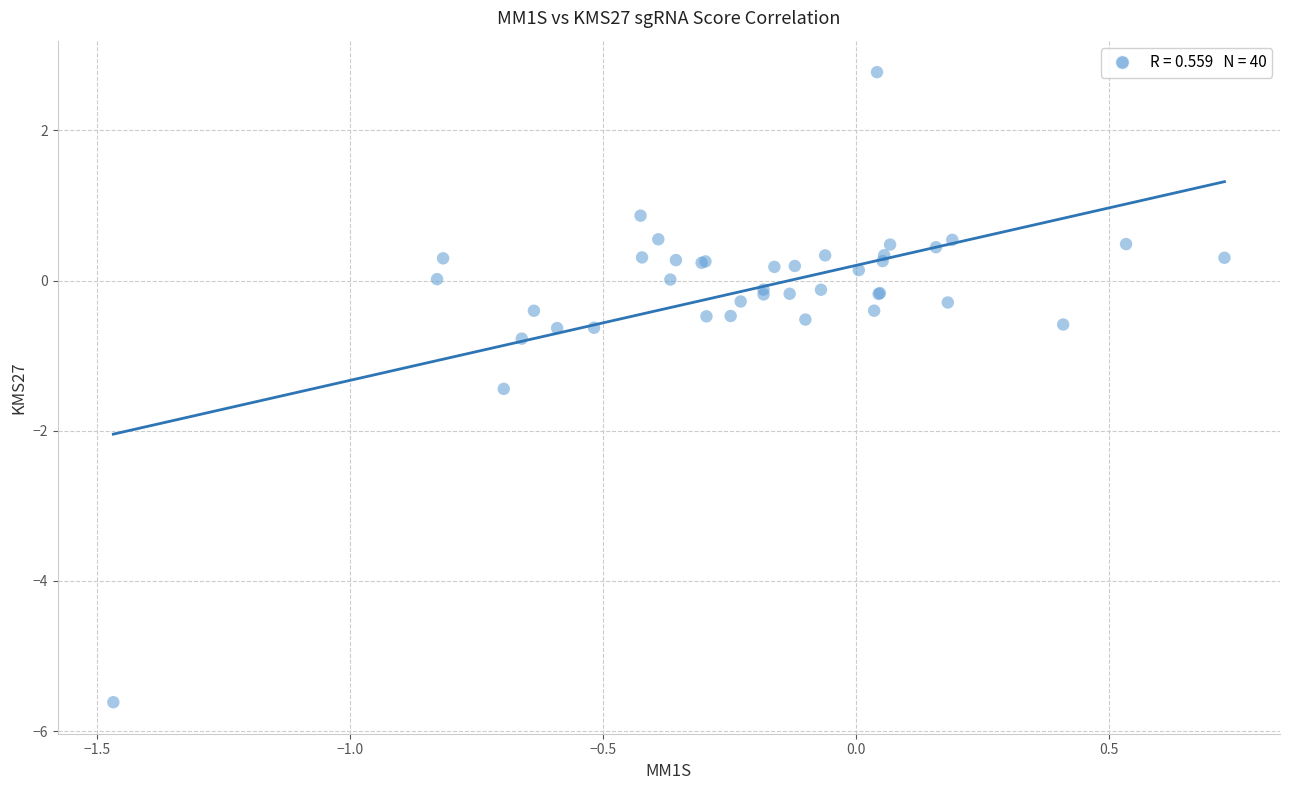

What Y value in the scatter plot is closest to -1?

-0.8